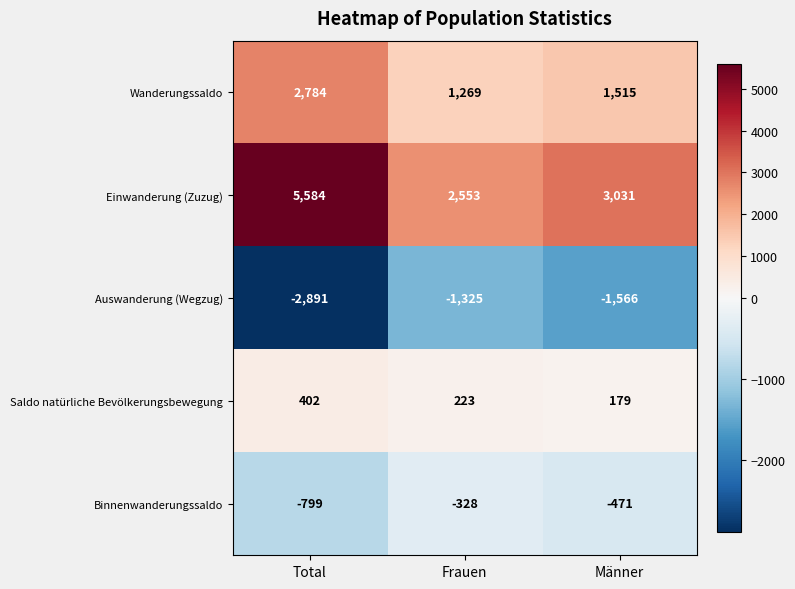

Which series has the largest total across all categories?

Einwanderung (Zuzug)